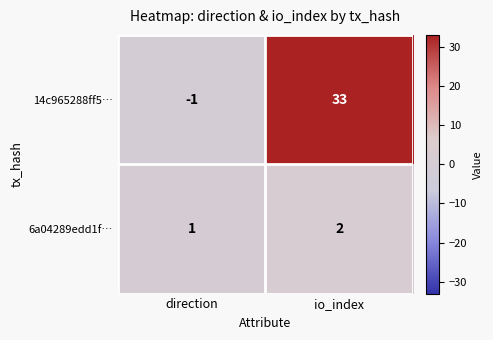

Reading left to right, what are all the values shown in this chart?

14c965288ff5…: -1	33
6a04289edd1f…: 1	2